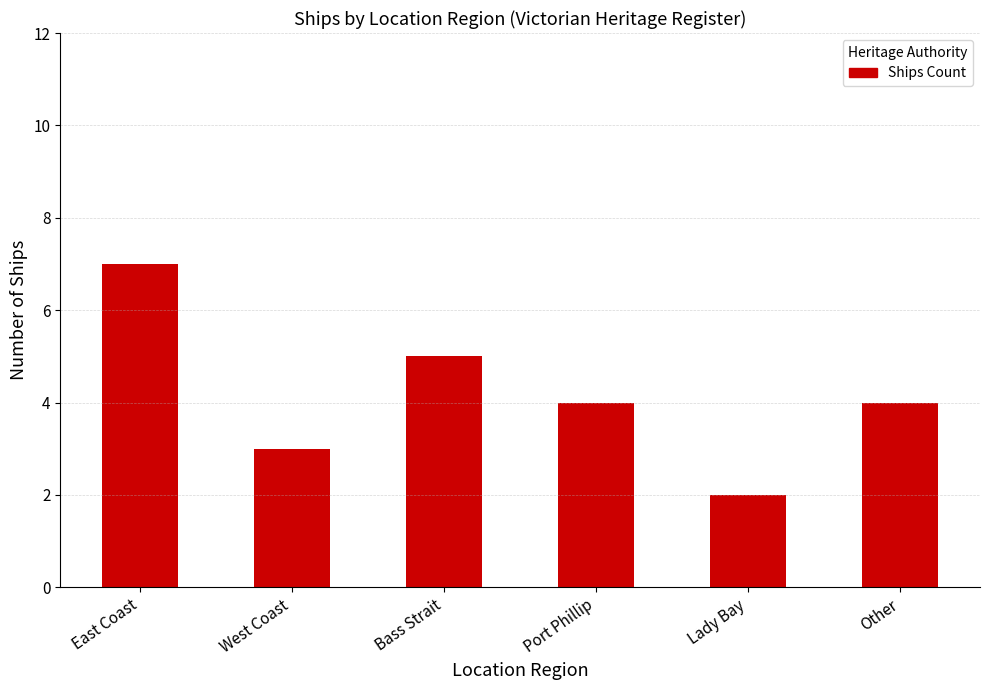

What is the approximate value at Other?

4